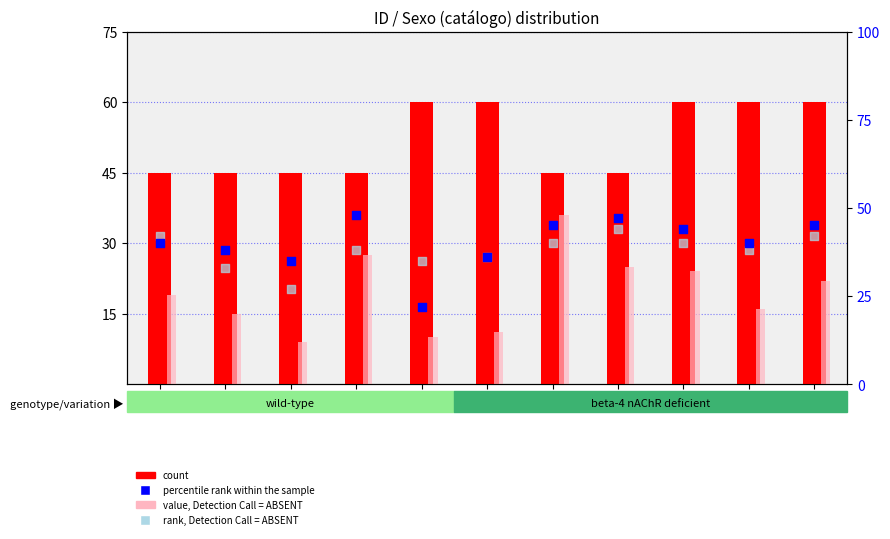

What is the total value across all series at 10?

154.0